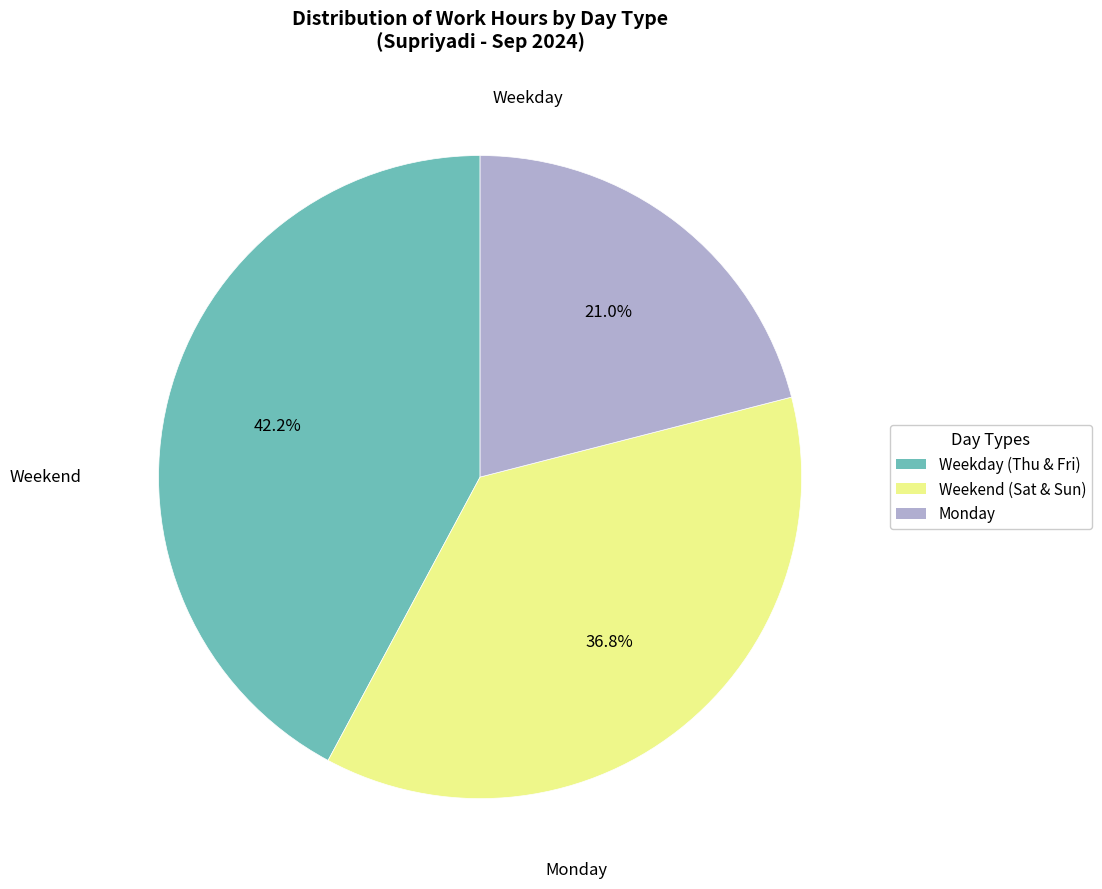

How many slices are in this pie chart?

3